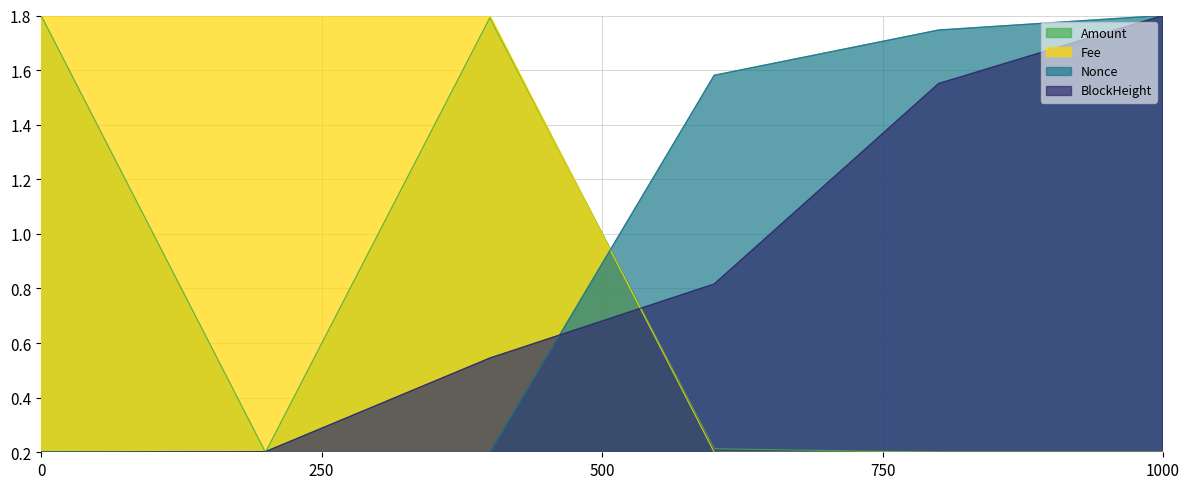

Which series has the widest spread of values?

Amount